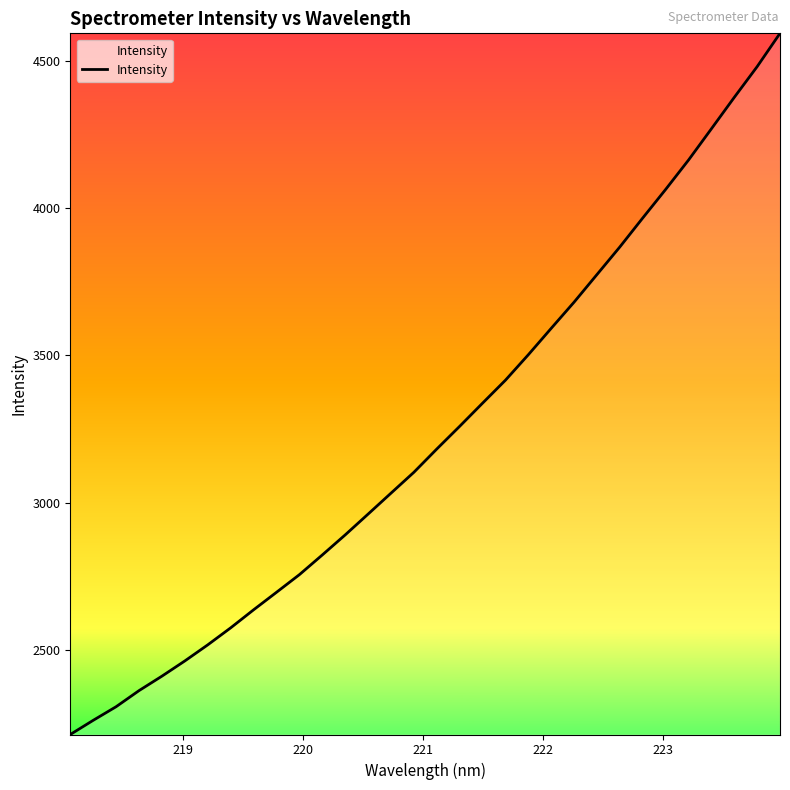

What is the minimum value shown in the chart?

2214.0